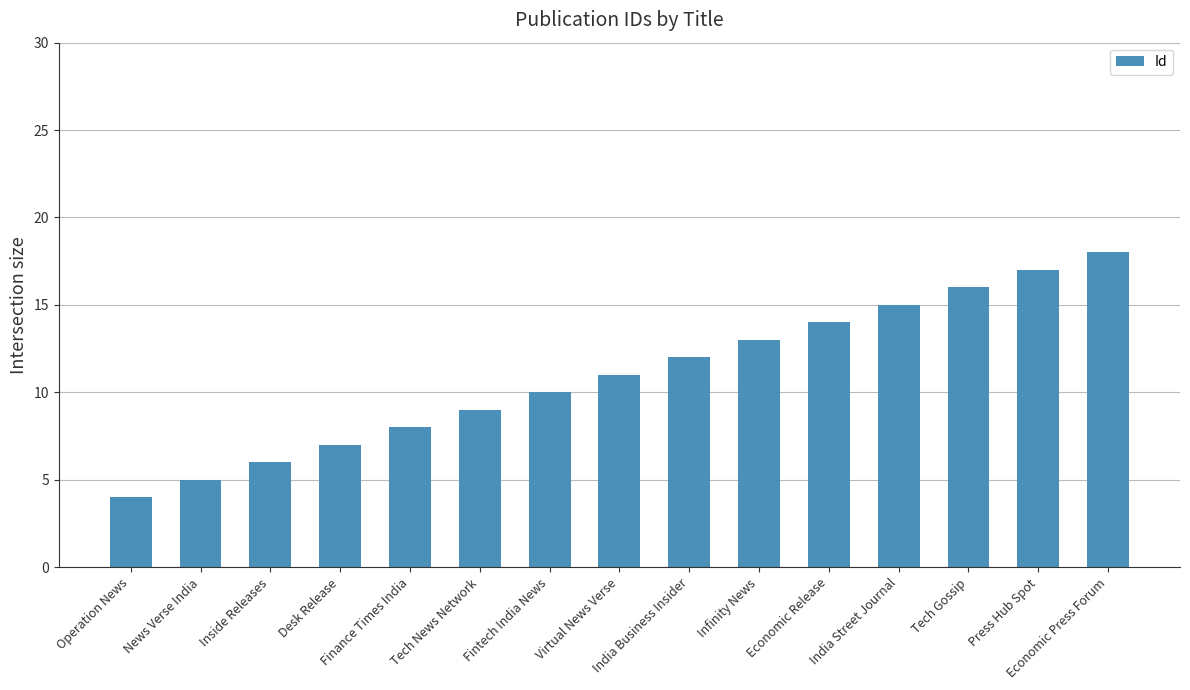

What is the difference between the maximum and minimum values?

14